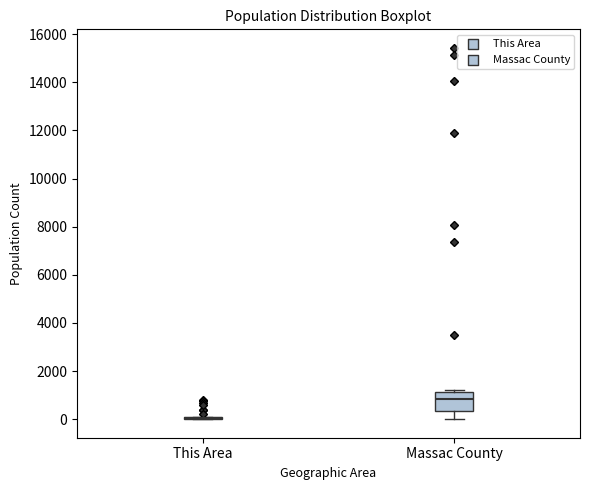

Reading left to right, read every box against the y-axis: the position of its median line, the range the box covers, and the ends of its whiskers. The values are not printed on the chart, so give them approximately, as read against the axis.

This Area: box collapsed to a line at 0, whiskers 0 to 0
Massac County: median 800, box 400 to 1200, whiskers 0 to 1200 (just above the box's upper edge)